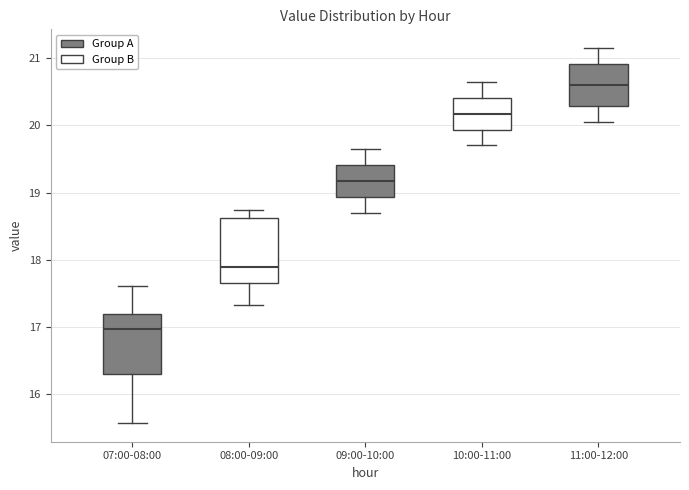

Which box's median line is the lowest?

07:00-08:00